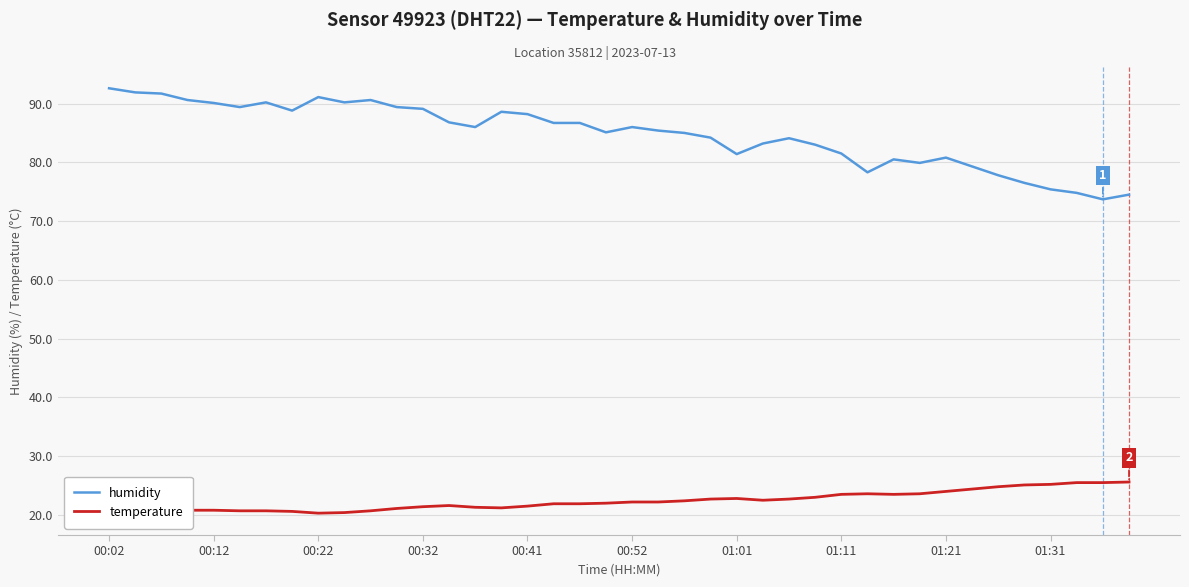

At how many categories does at least one series exceed 48?

40